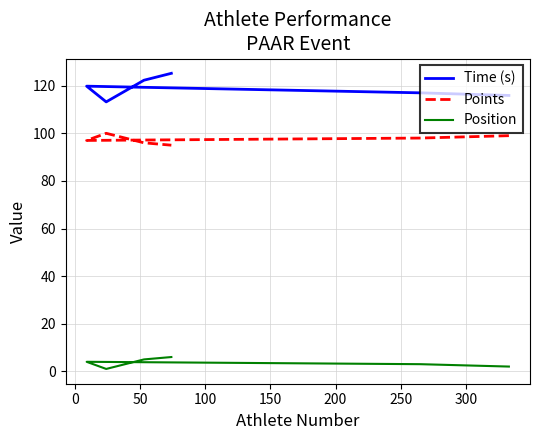

Count the Points values in the range 96 to 99.

4